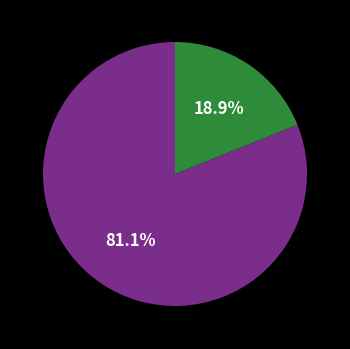

Is there any slice that represents more than half of the pie?

Yes